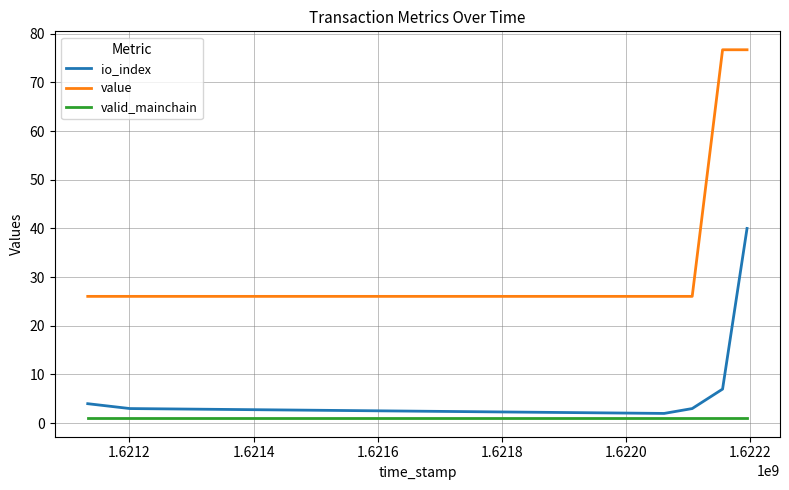

True or false: io_index and value cross at least once.

False